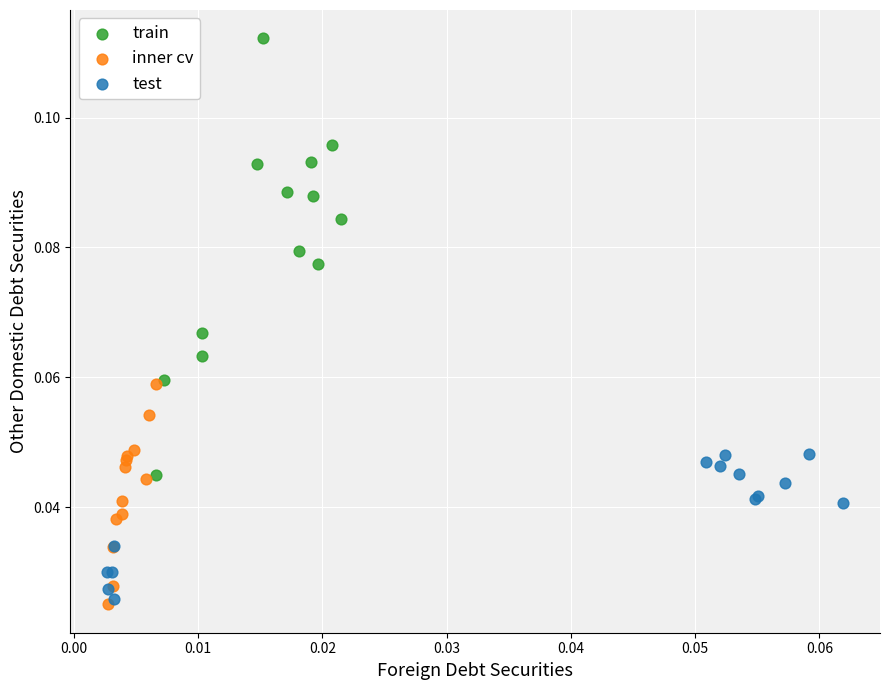

Which series contains the highest Y value?

train